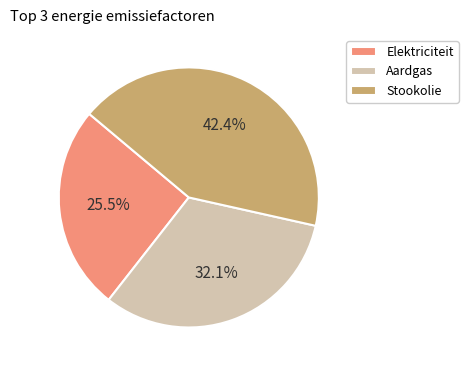

The Aardgas slice represents 32% of the pie. True or false?

True